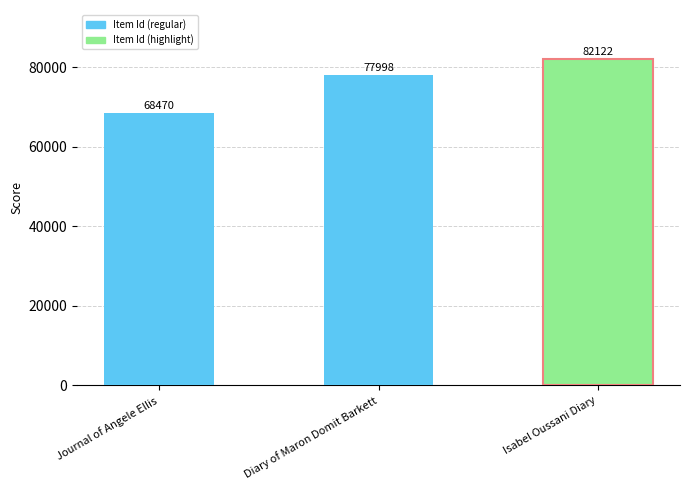

Count the number of data series in this chart.

1